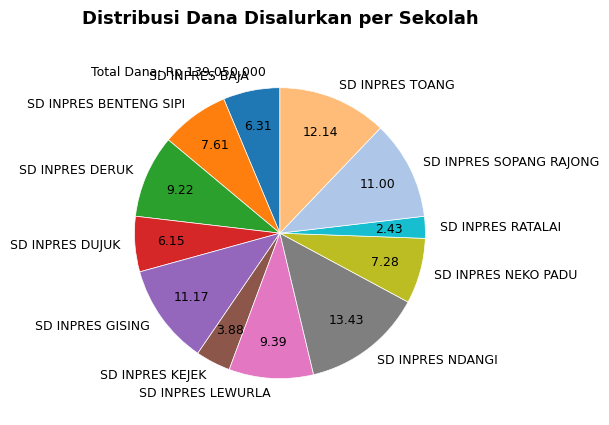

Combined, do SD INPRES BENTENG SIPI and SD INPRES NDANGI account for over 50%?

No